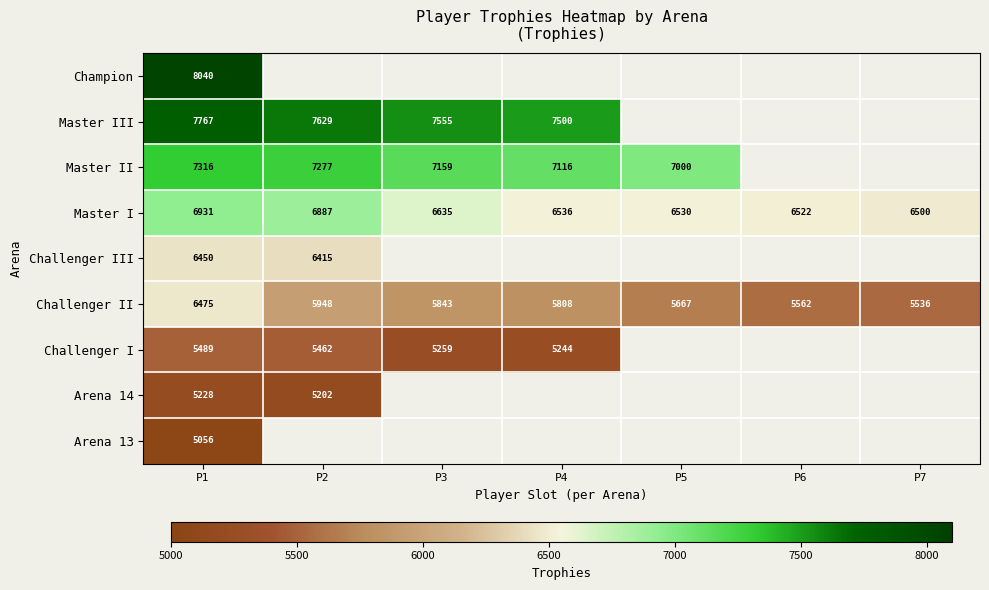

The value of Master I at P2 is 11282. True or false?

False